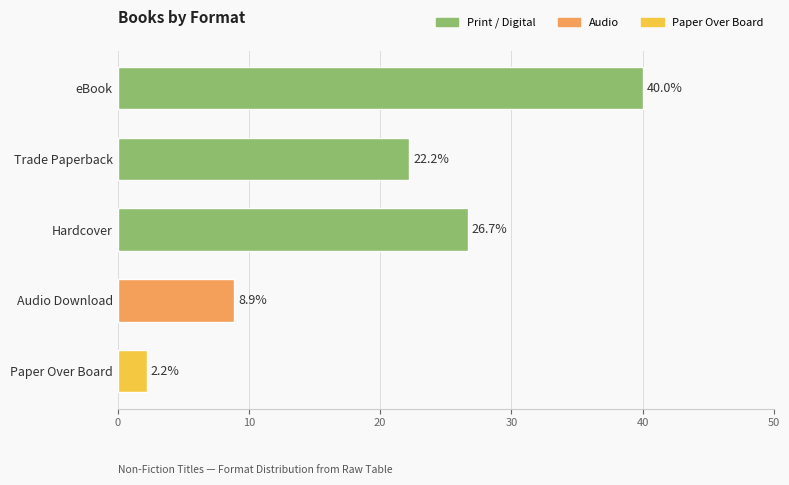

Where is the data nearest to the value 21?

Trade Paperback